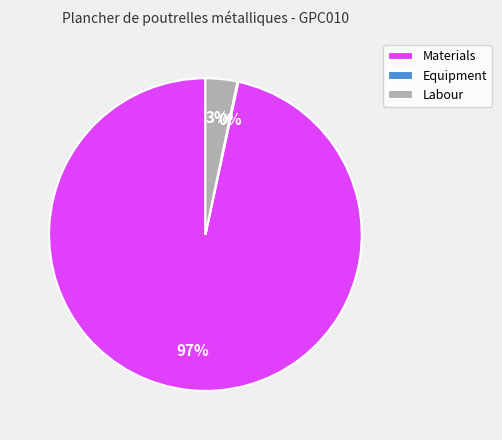

Which slice represents more than half of the pie?

Materials